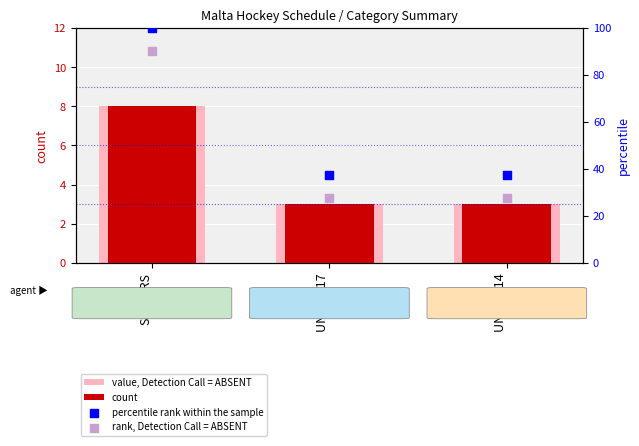

Which series contains the highest Y value?

percentile rank within the sample